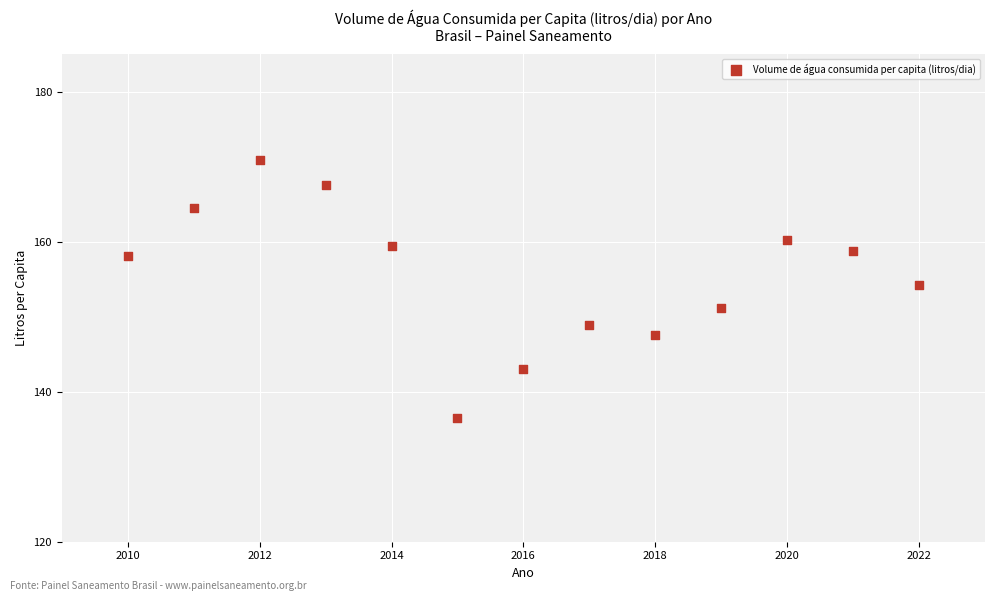

What is the range of Y values (max minus min)?

34.5